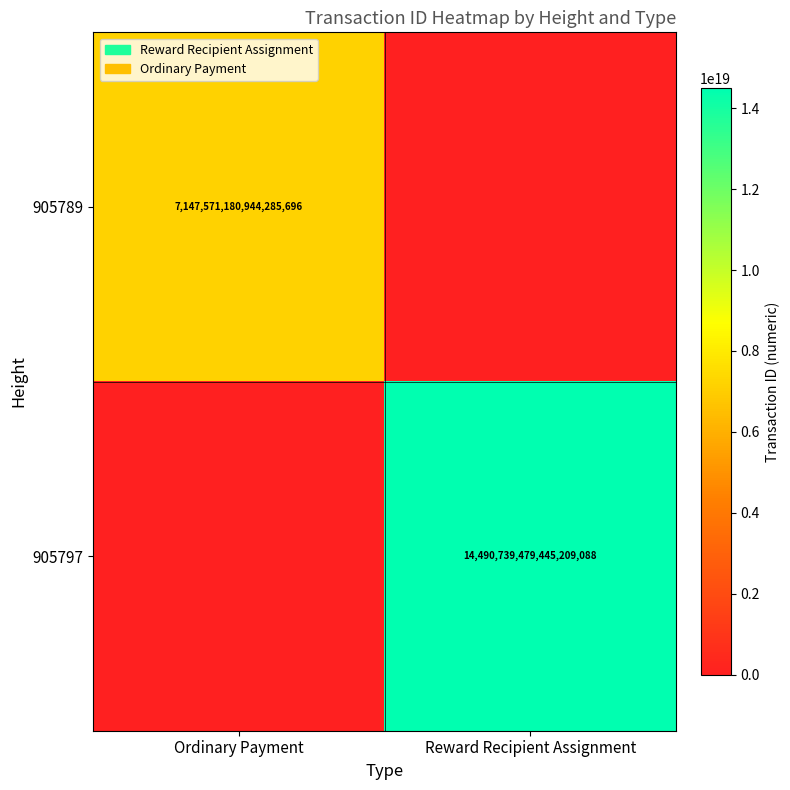

Is it true that 905789 equals 10012273473339482112 at Ordinary Payment?

False